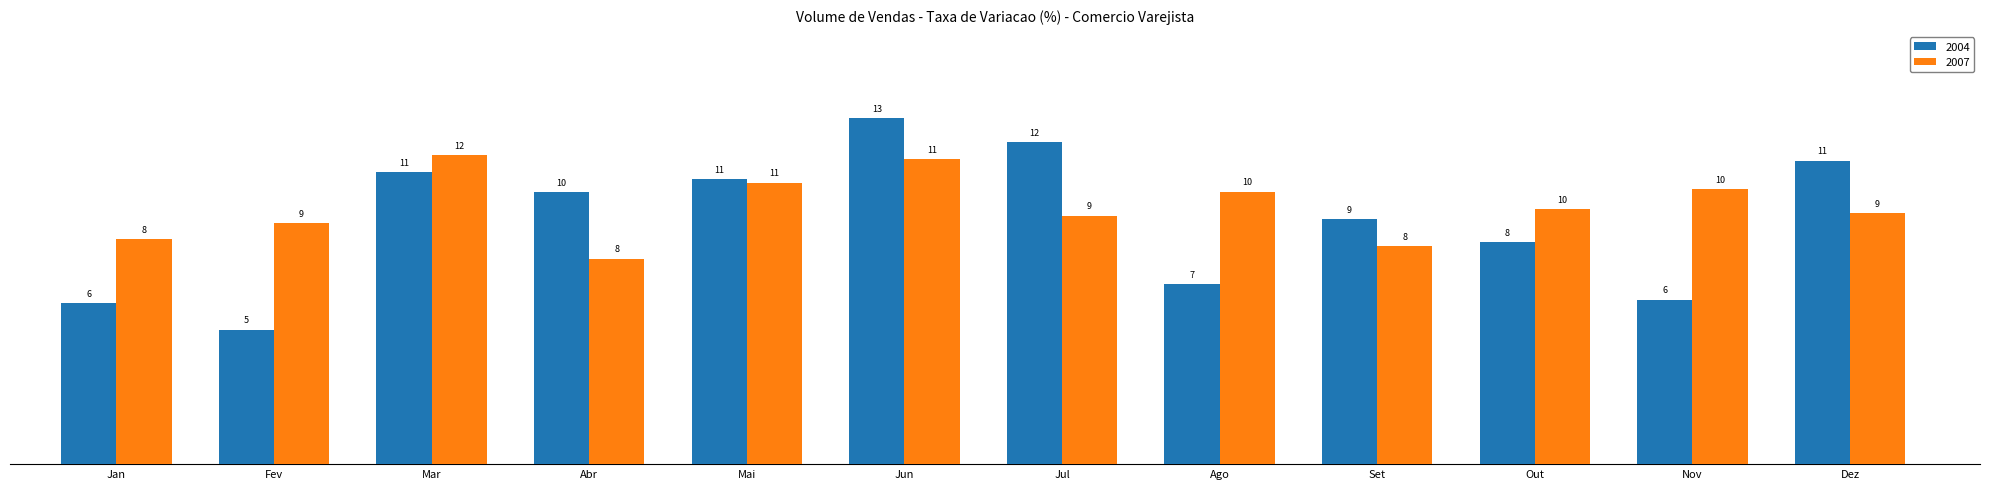

What are all the series names shown in the legend?

2004, 2007